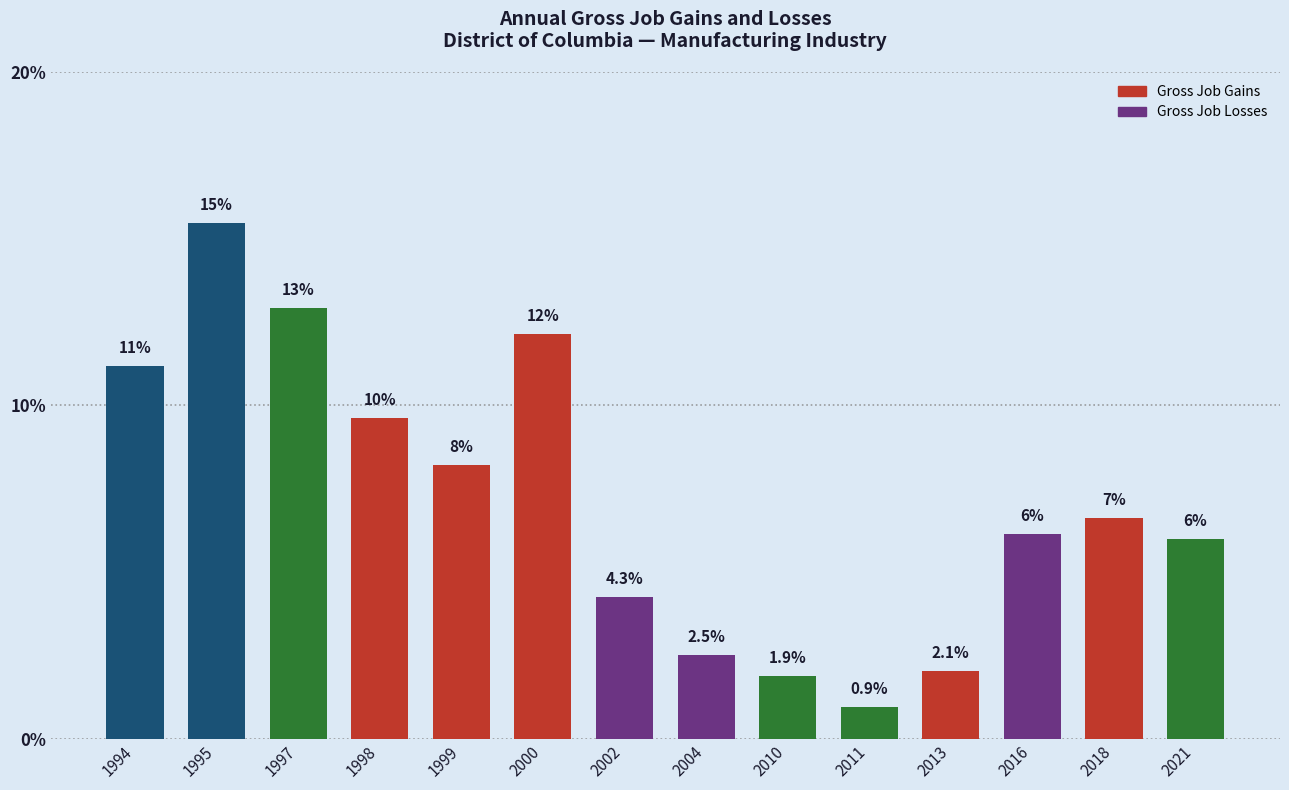

At which category does the chart reach its peak across all series?

1995